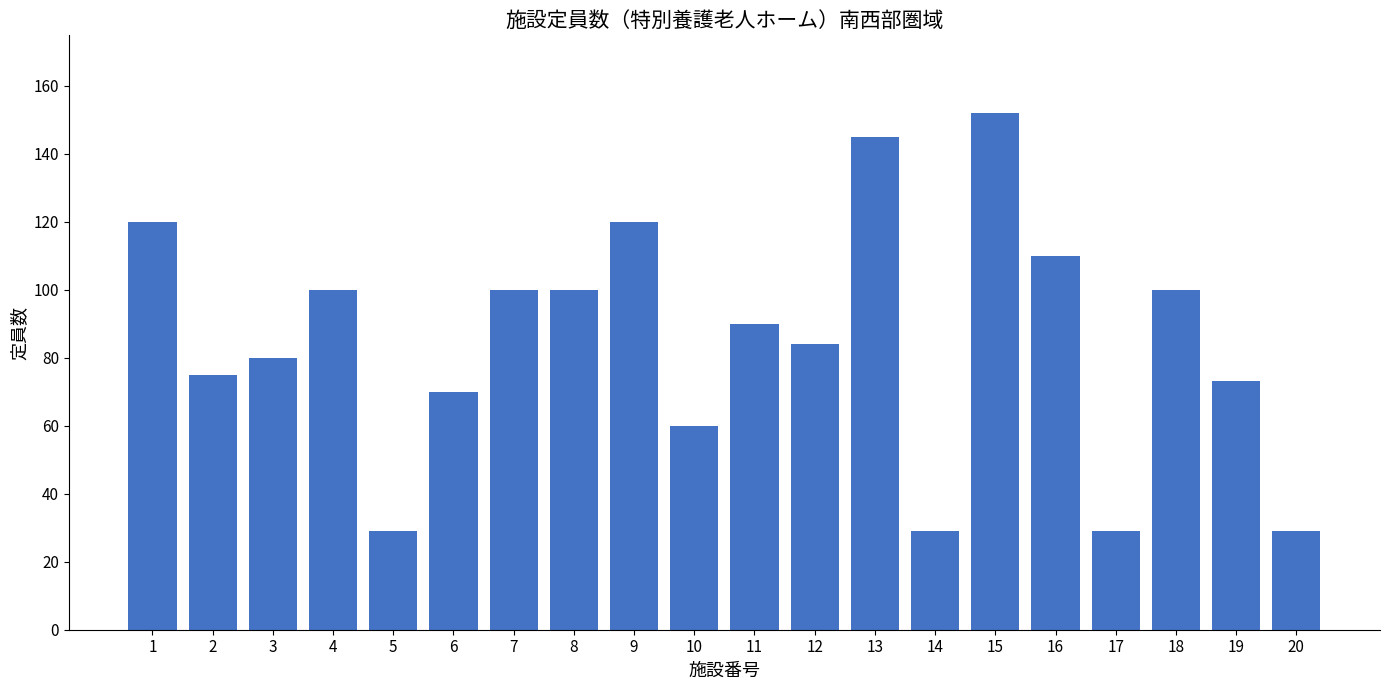

True or false: the data shows 29 at 5.

True